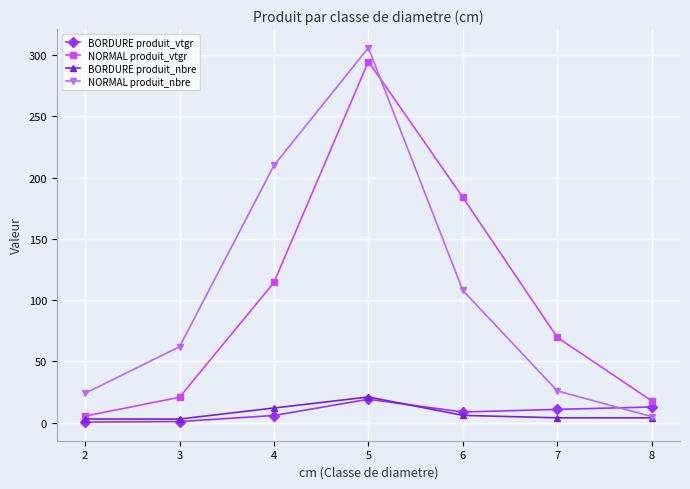

How many series are shown in this chart?

4